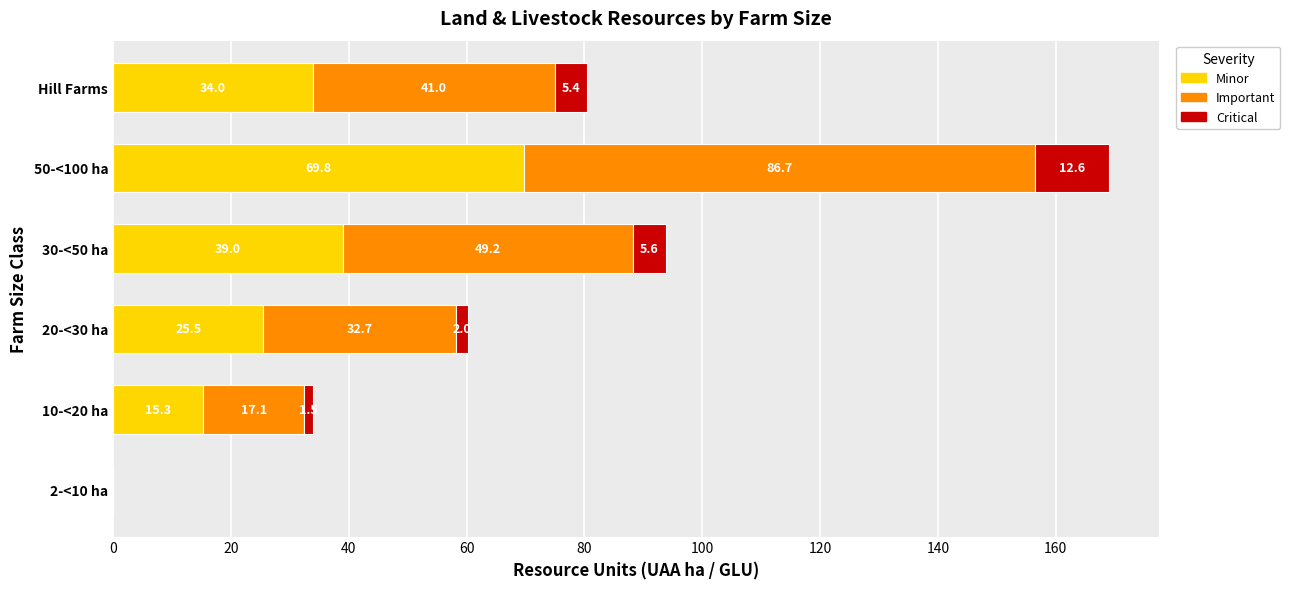

At which label does Minor reach its peak?

50-<100 ha